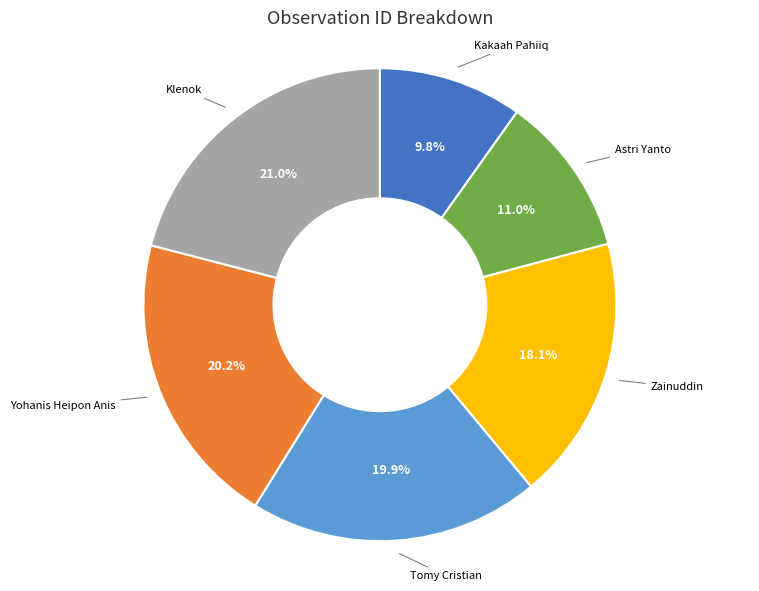

What percentage is the Zainuddin slice, to the nearest percent?

18%